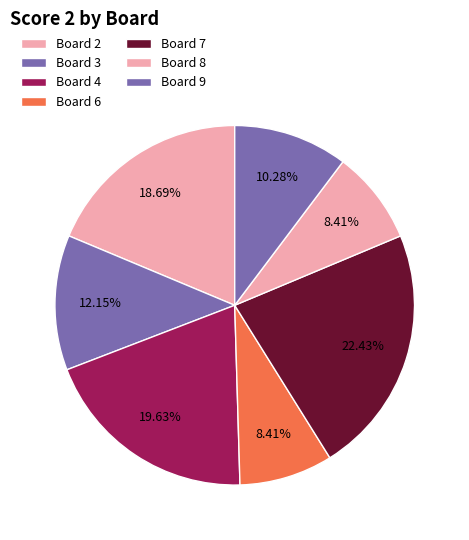

To the nearest percent, what is the average slice percentage?

14%